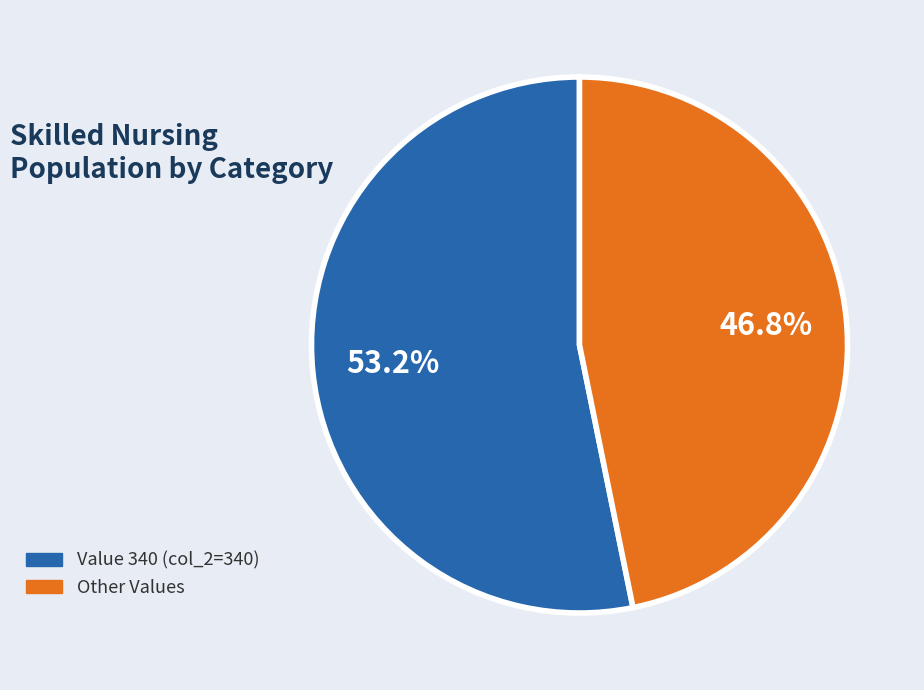

Is there a majority slice in this chart?

Yes